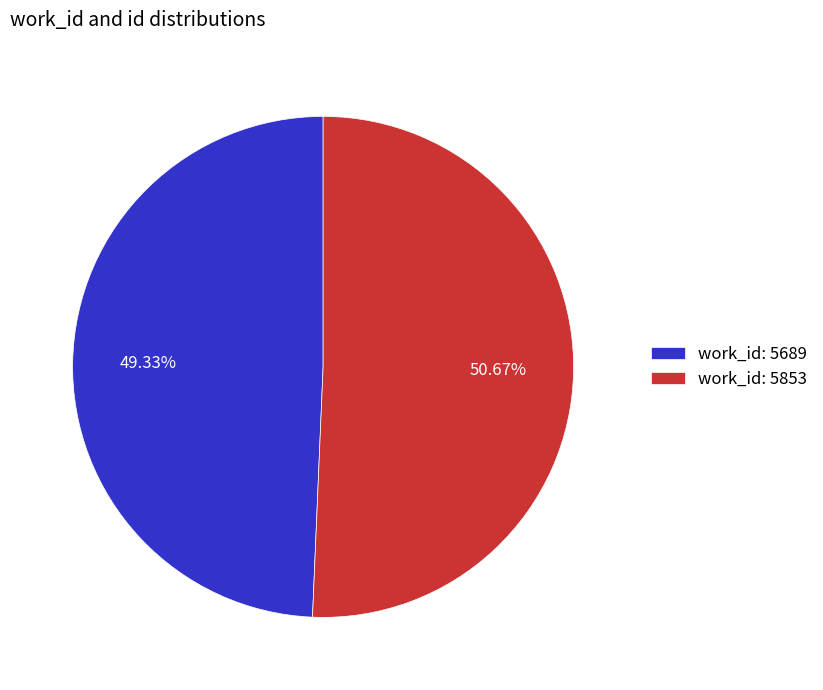

Which category has the biggest portion of the pie?

work_id: 5853